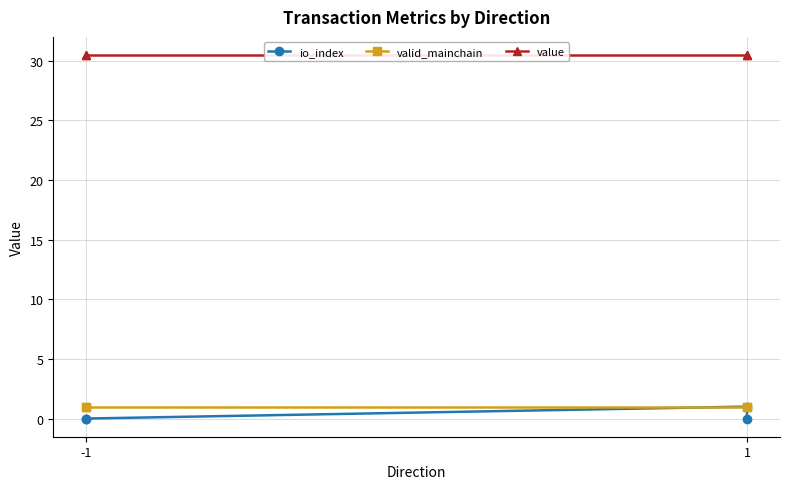

True or false: valid_mainchain has more than 1 points higher than both neighbors.

False